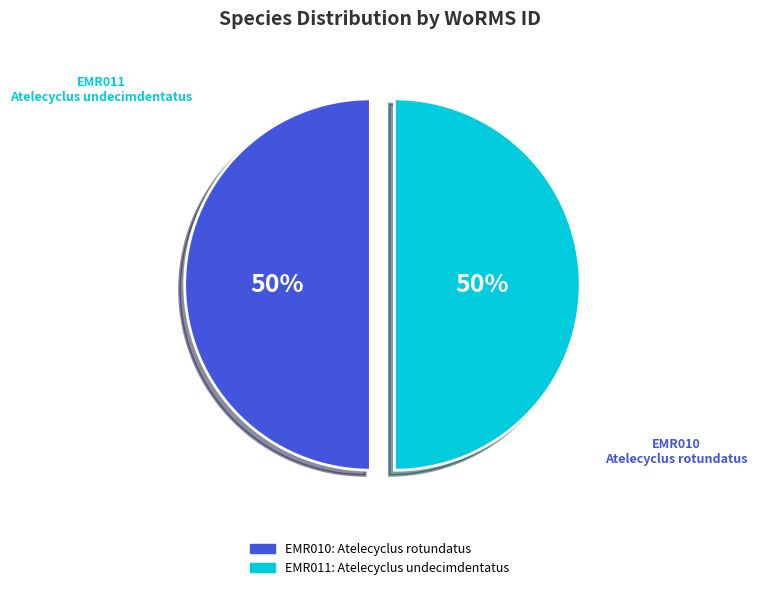

To the nearest percent, what is the average slice percentage?

50%